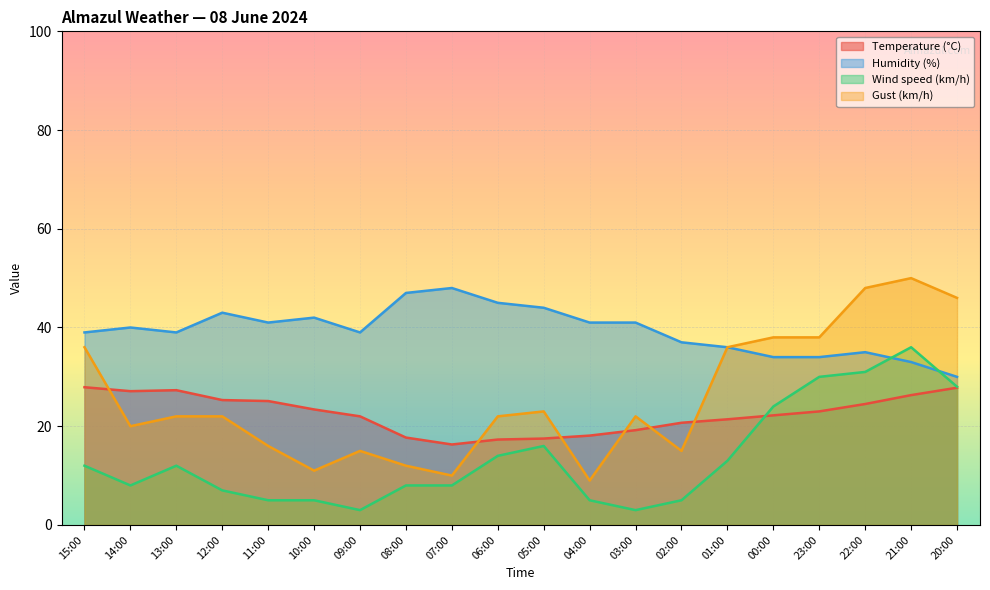

What is the smallest value displayed?

3.0